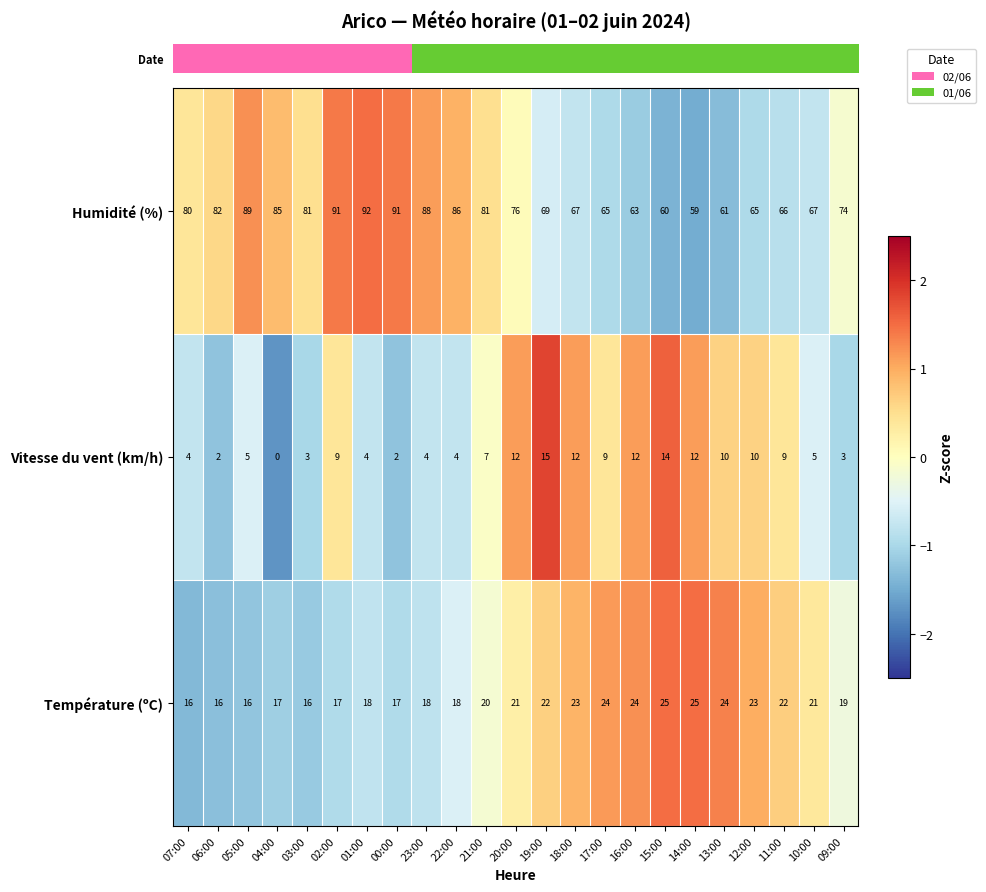

What value does the Humidité (%) series have at 00:00?

91